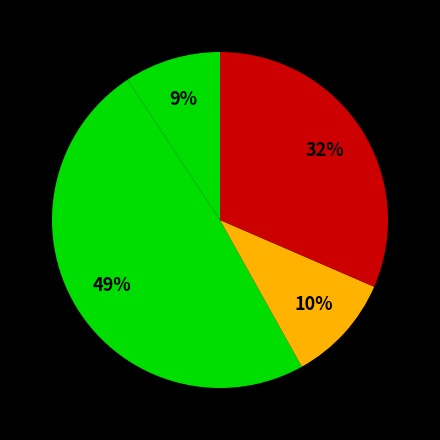

Is there any slice that represents more than half of the pie?

No